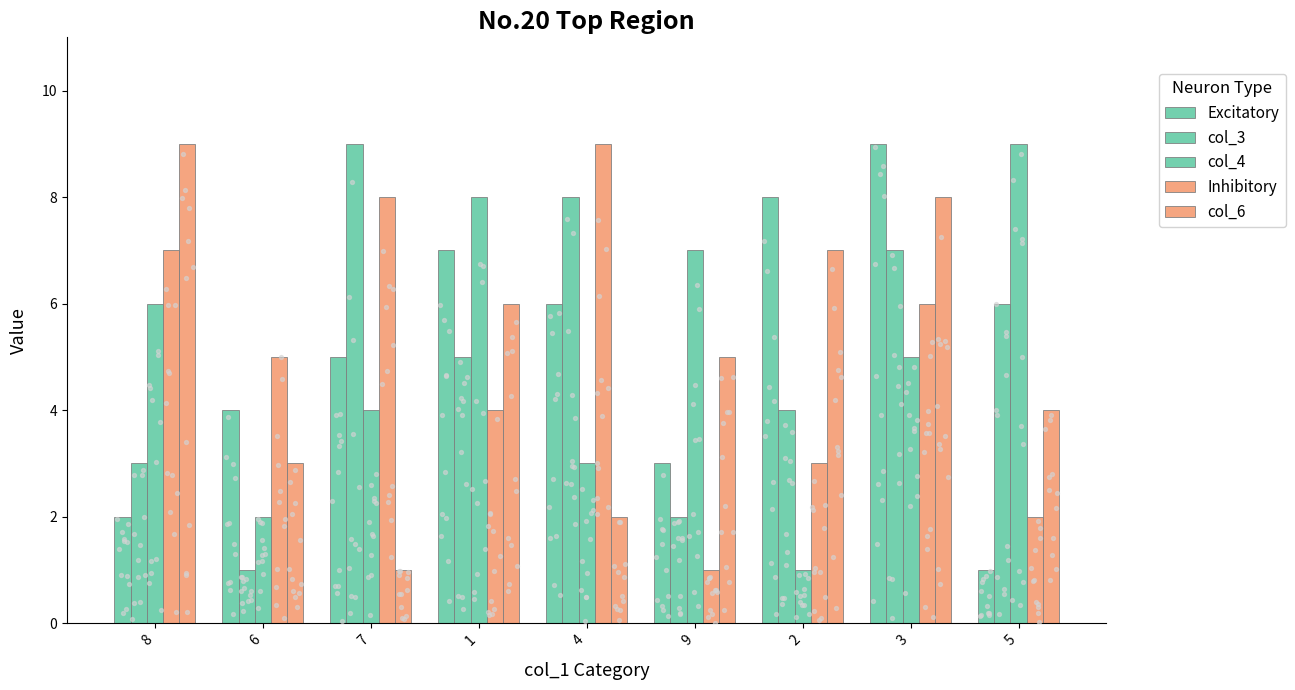

What are all the series names shown in the legend?

Excitatory, col_3, col_4, Inhibitory, col_6